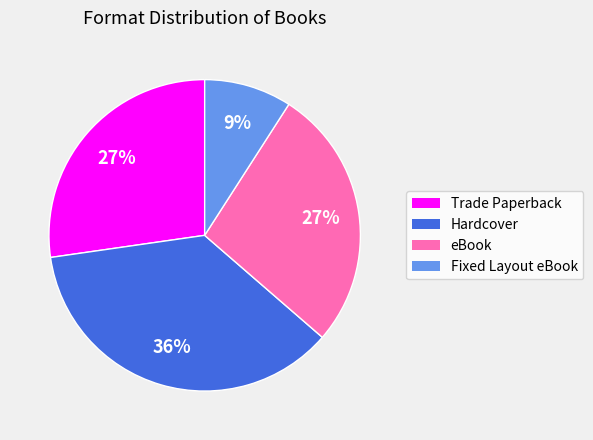

What is the ratio of the value at Fixed Layout eBook to the value at eBook?

0.3